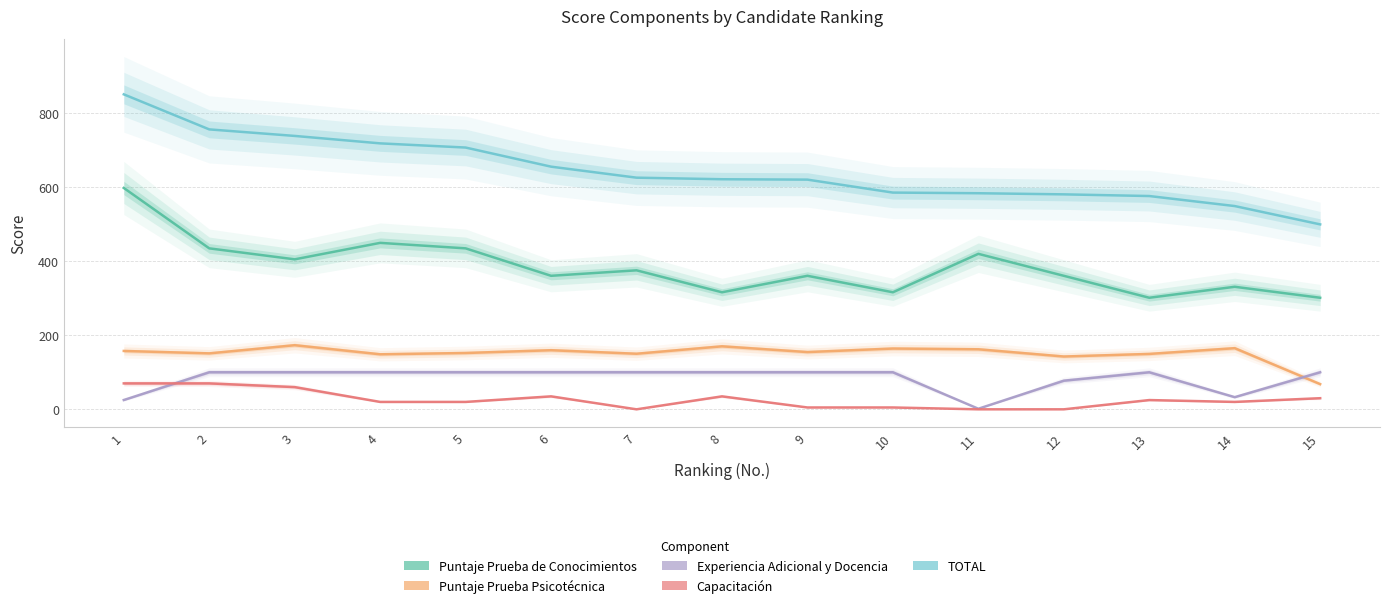

Between 1 and 9, which series saw the biggest shift?

Puntaje Prueba de Conocimientos